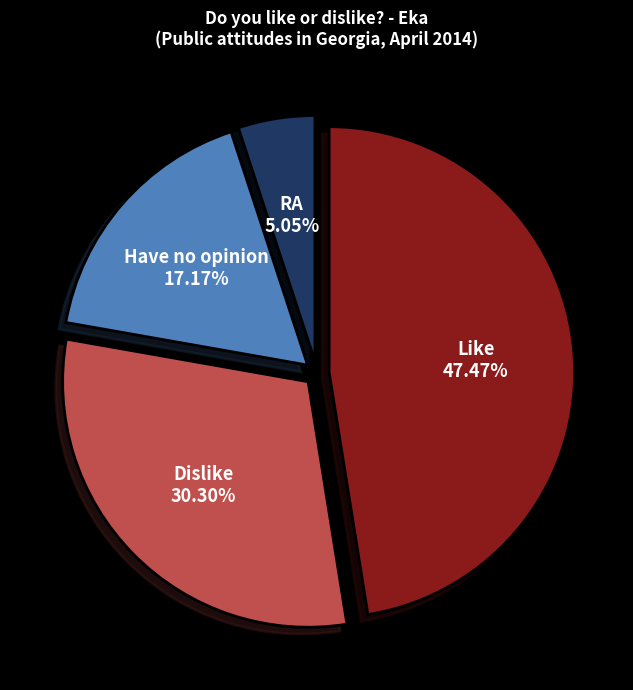

Is there any slice that represents more than half of the pie?

No